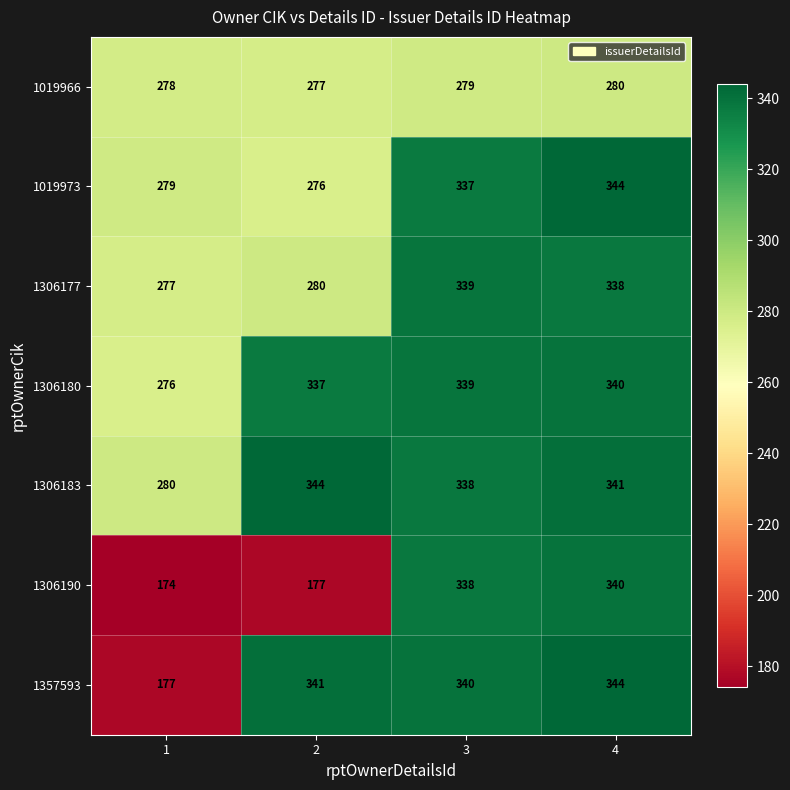

What is the minimum value shown in the chart?

174